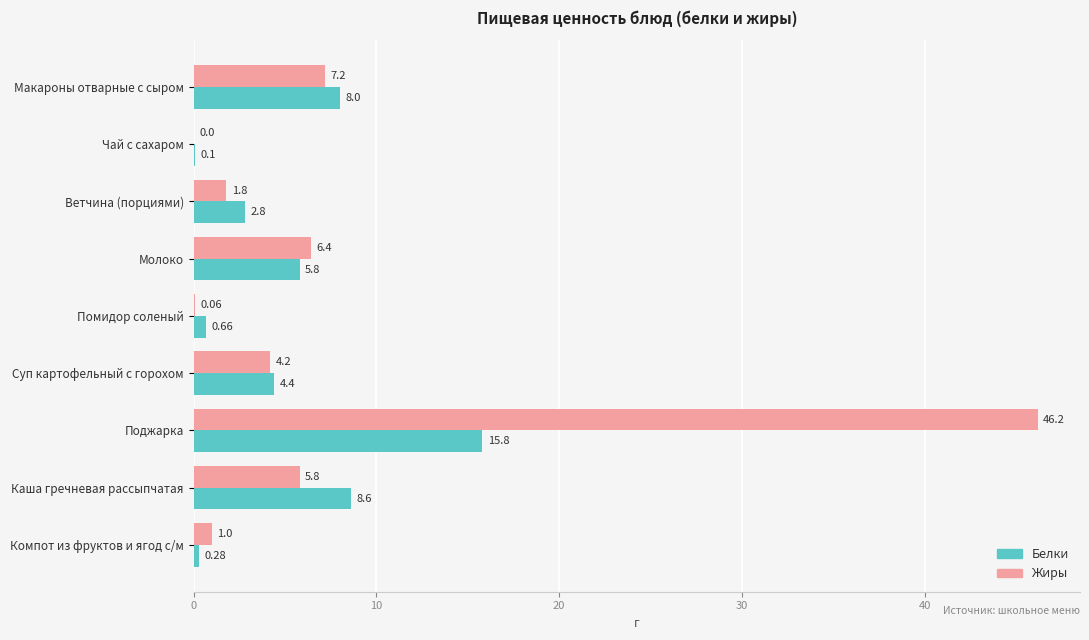

What is the sum of all Жиры values?

72.7